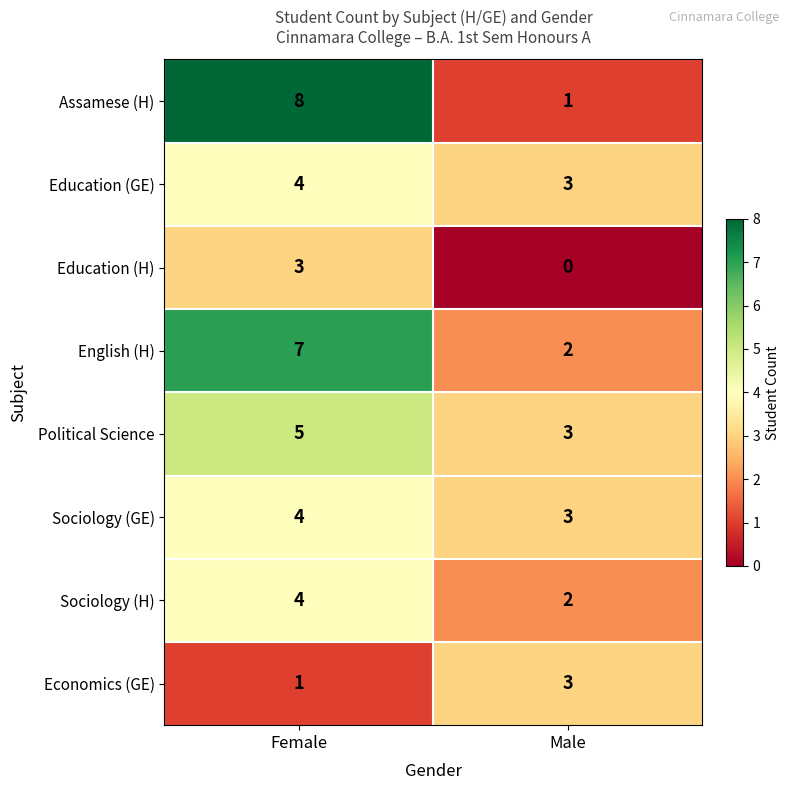

Is it true that Economics (GE) equals 5 at Male?

False